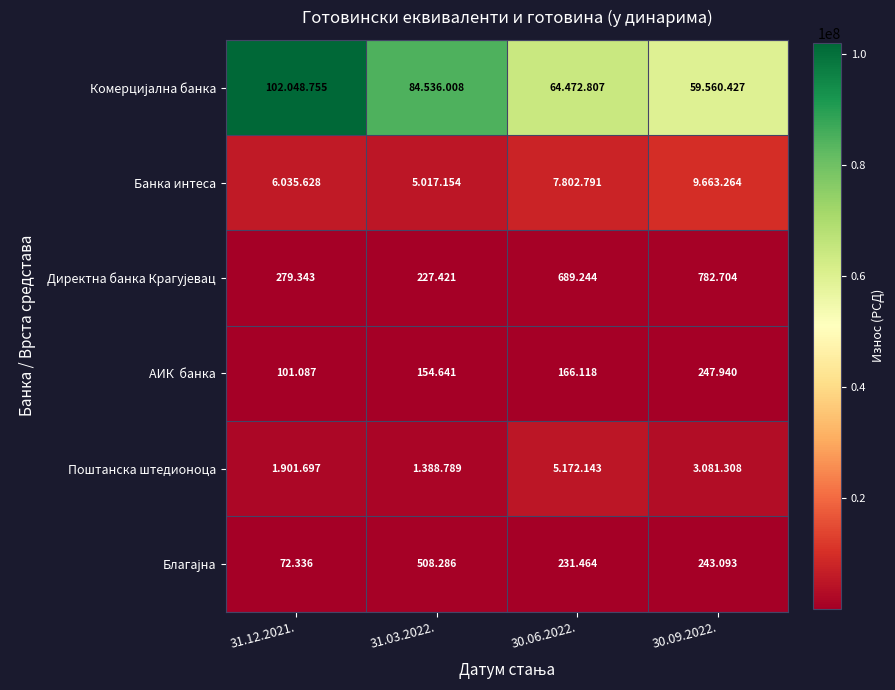

What is the difference between the second highest and second lowest values in the АИК банка series?

11477